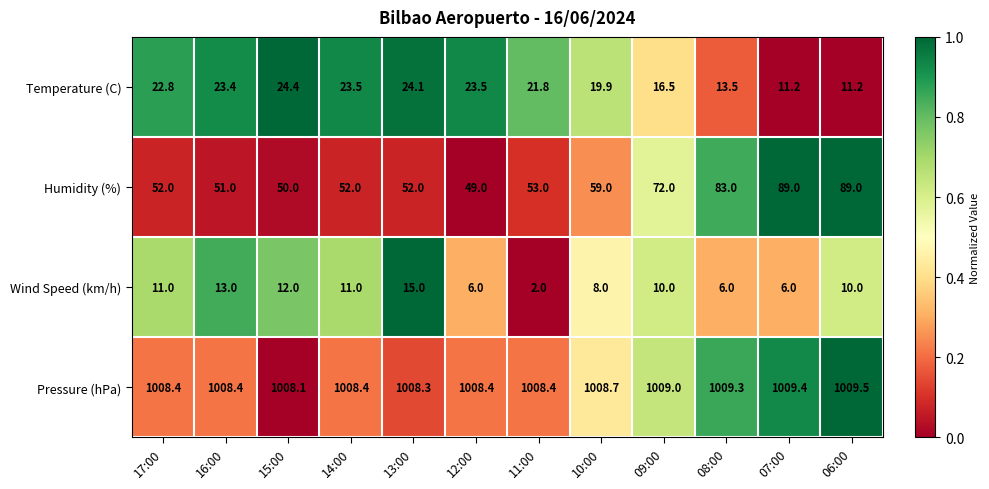

What is the maximum value for Wind Speed (km/h)?

15.0